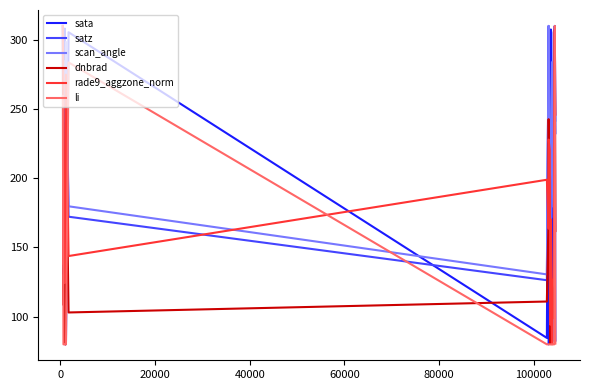

What is the maximum value for dnbrad?

310.0